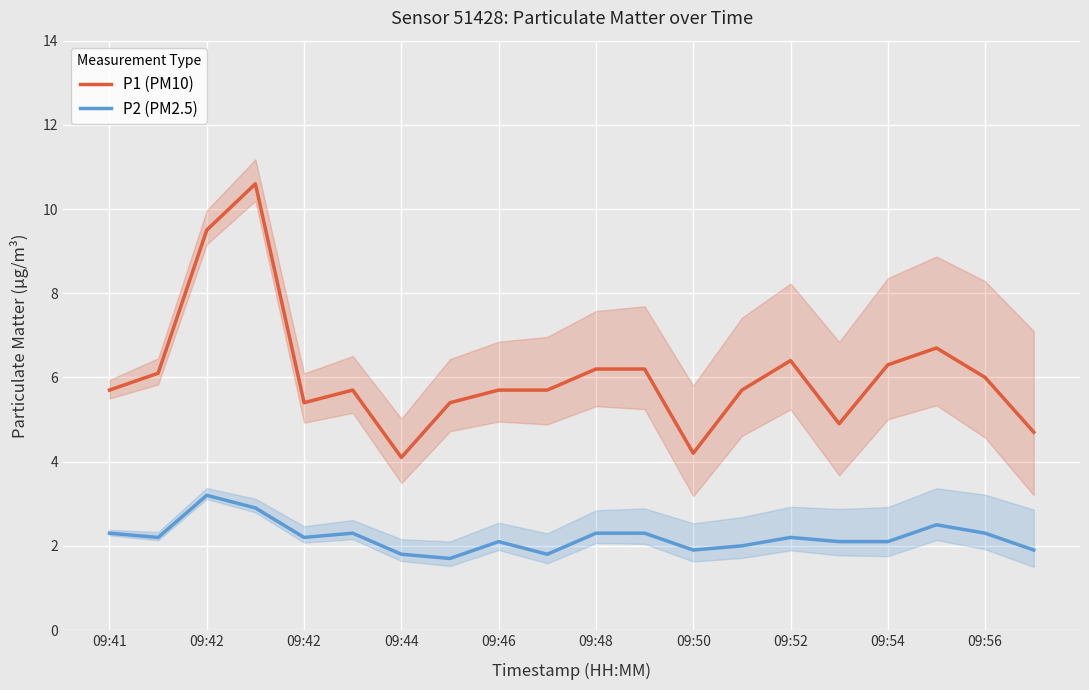

What is the greatest value displayed?

10.6